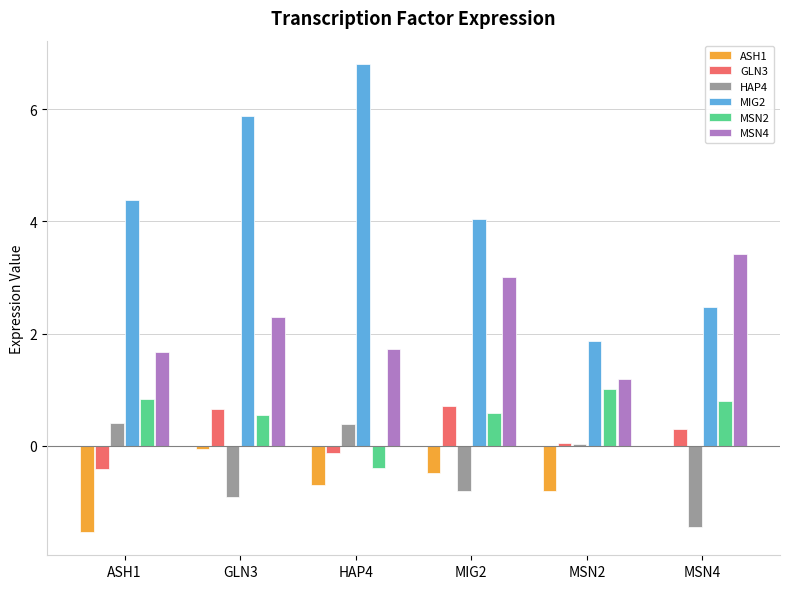

At which label is HAP4 closest to 0?

MSN2